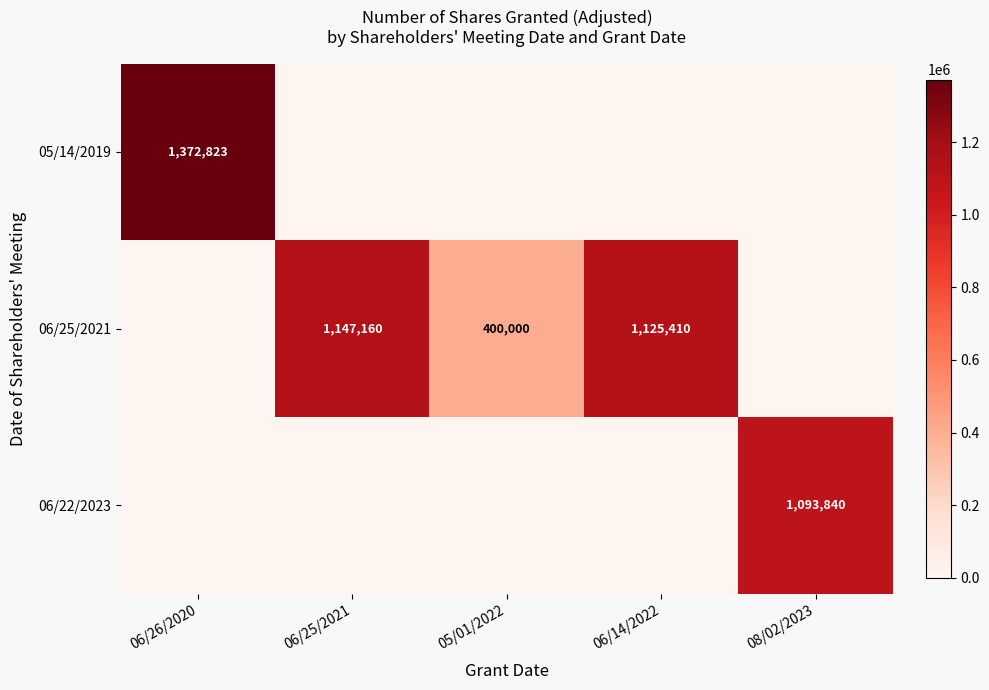

The value of 06/25/2021 at 05/01/2022 is 623760. True or false?

False